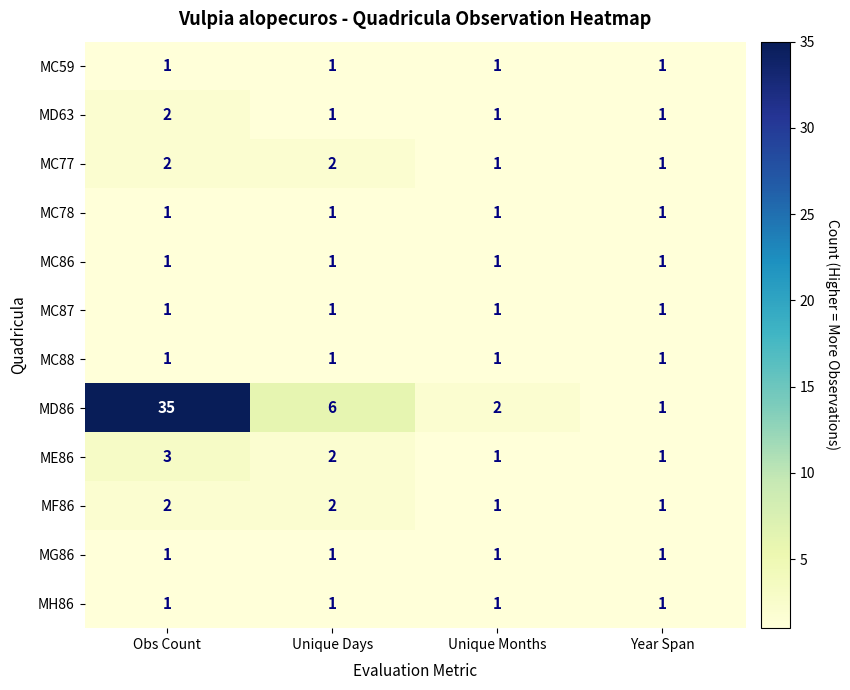

What is the spread (max minus min) of values at Obs Count?

34